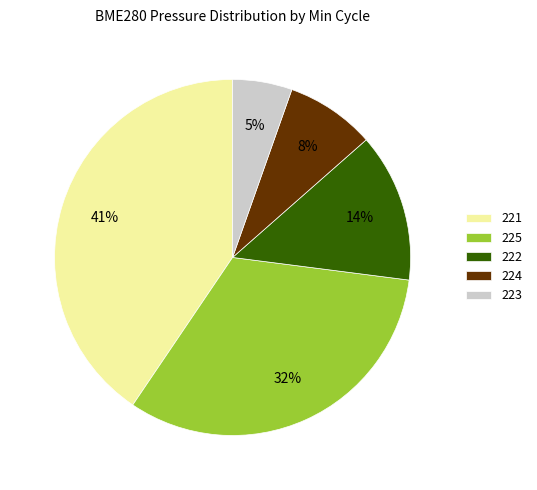

True or false: 225 accounts for 42% of the total.

False